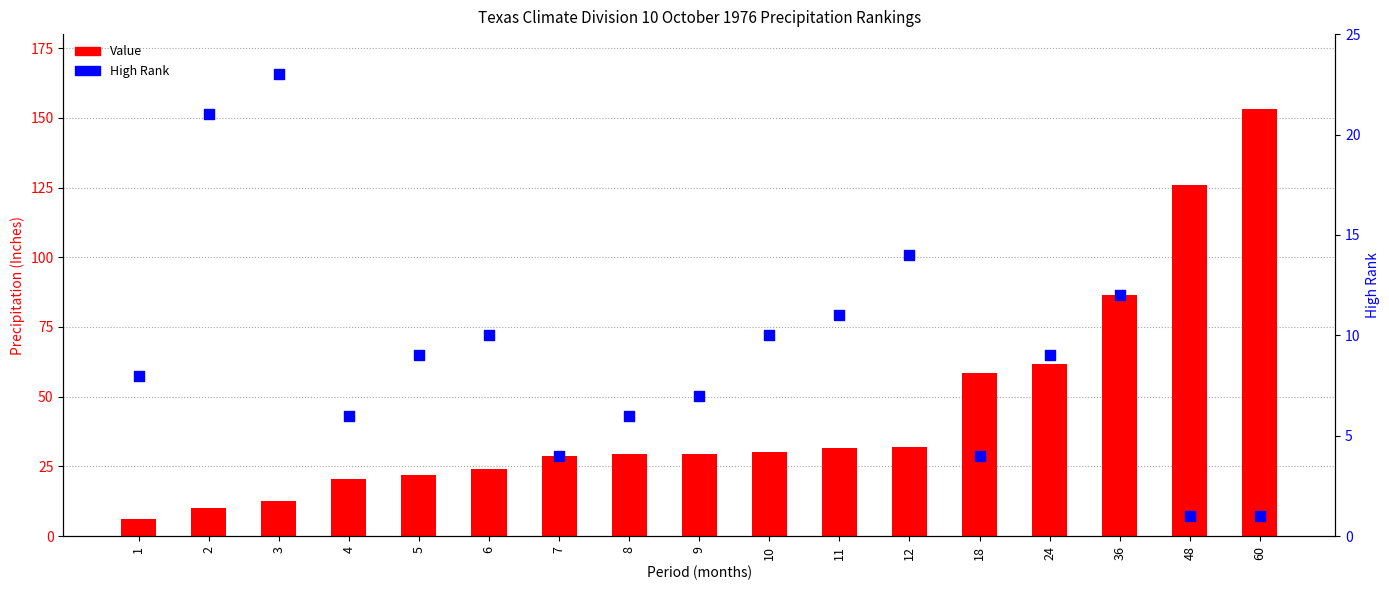

At which category is the sum across all series the highest?

60